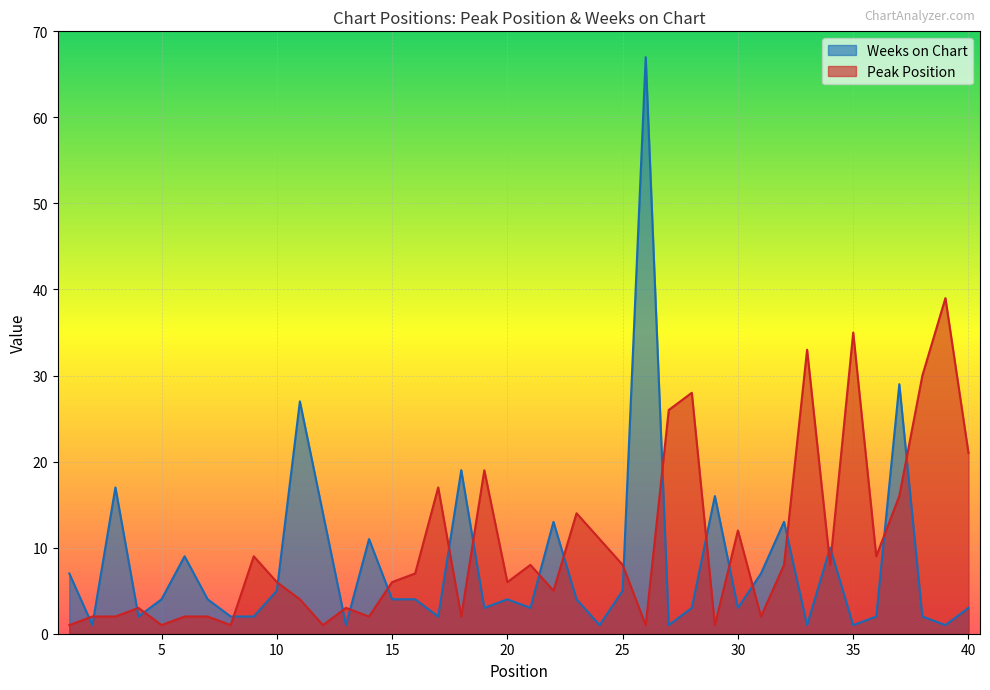

True or false: Peak Position has more than 2 points higher than both neighbors.

True